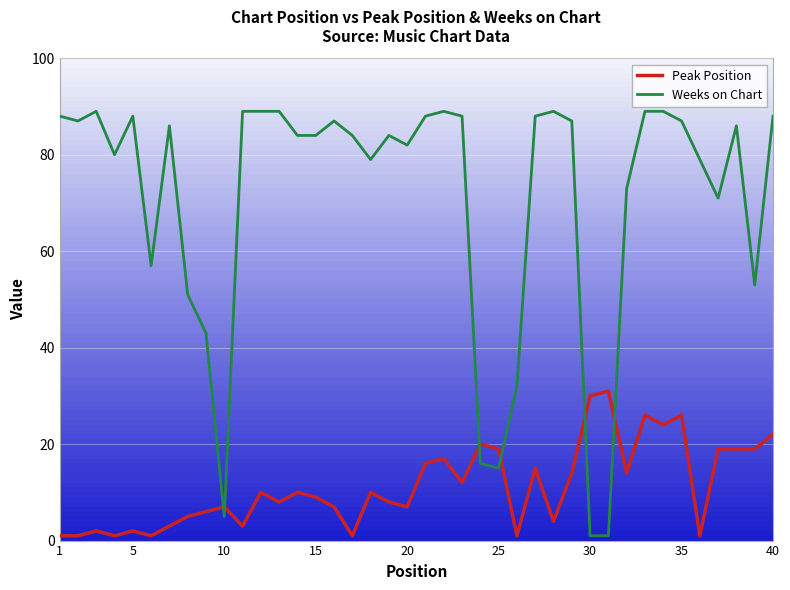

Rank the series by their maximum value, from highest to lowest.

Weeks on Chart, Peak Position